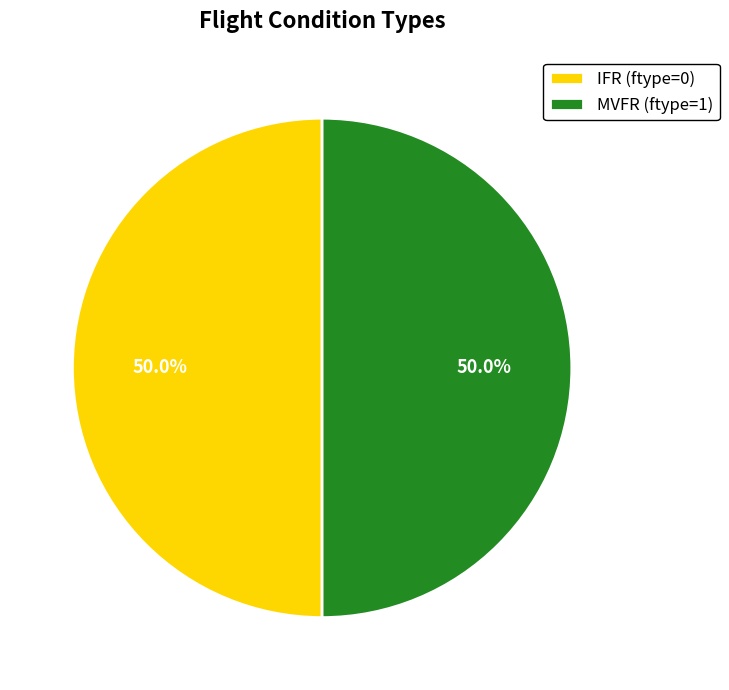

Combined, what portion of the pie is MVFR (ftype=1) and IFR (ftype=0)?

100.0%